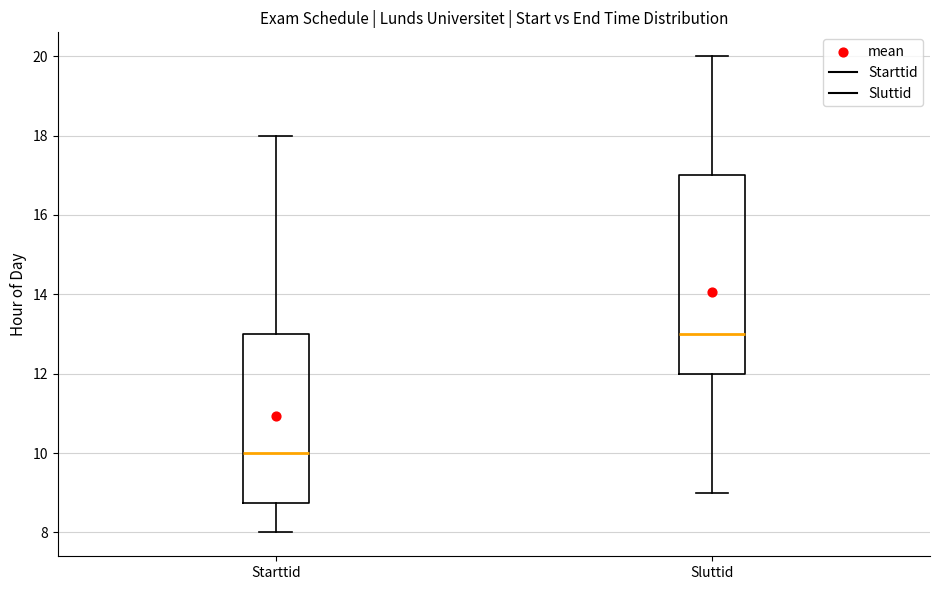

Where is the lower edge of the box for Starttid on the y-axis? The values are not printed on the chart, so give them approximately, as read against the axis.

8.8